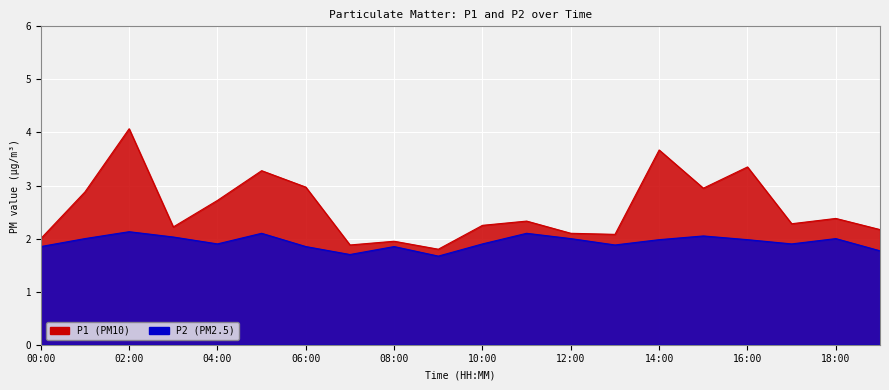

What is the difference between the maximum and minimum values in the P2 series?

0.5